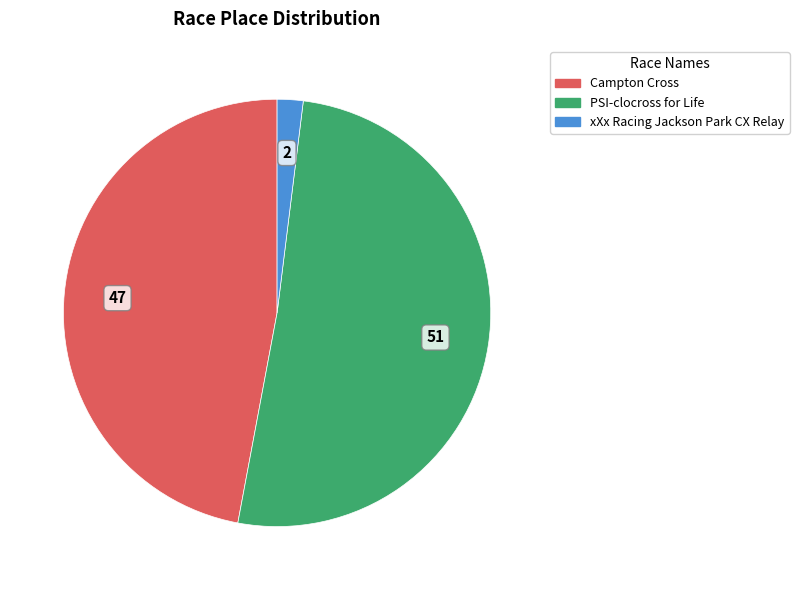

How many segments does this pie chart have?

3